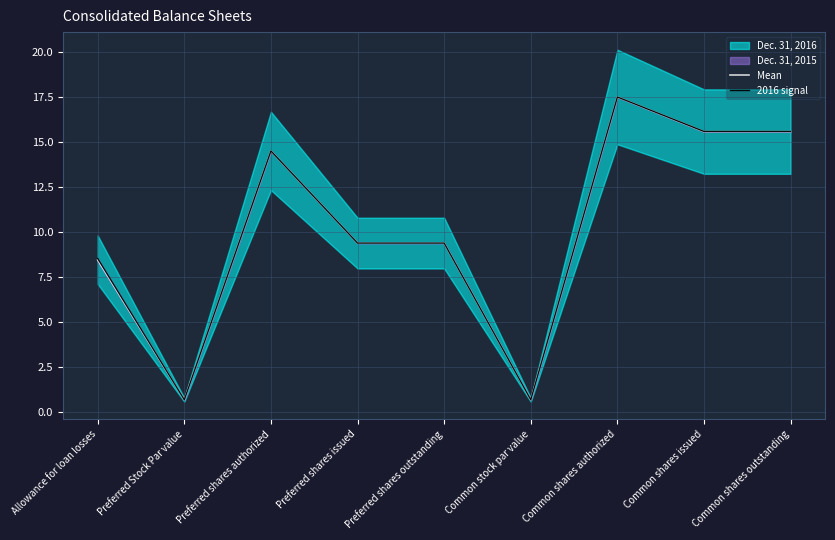

Which category has the lowest value in the Mean series?

Preferred Stock Par value